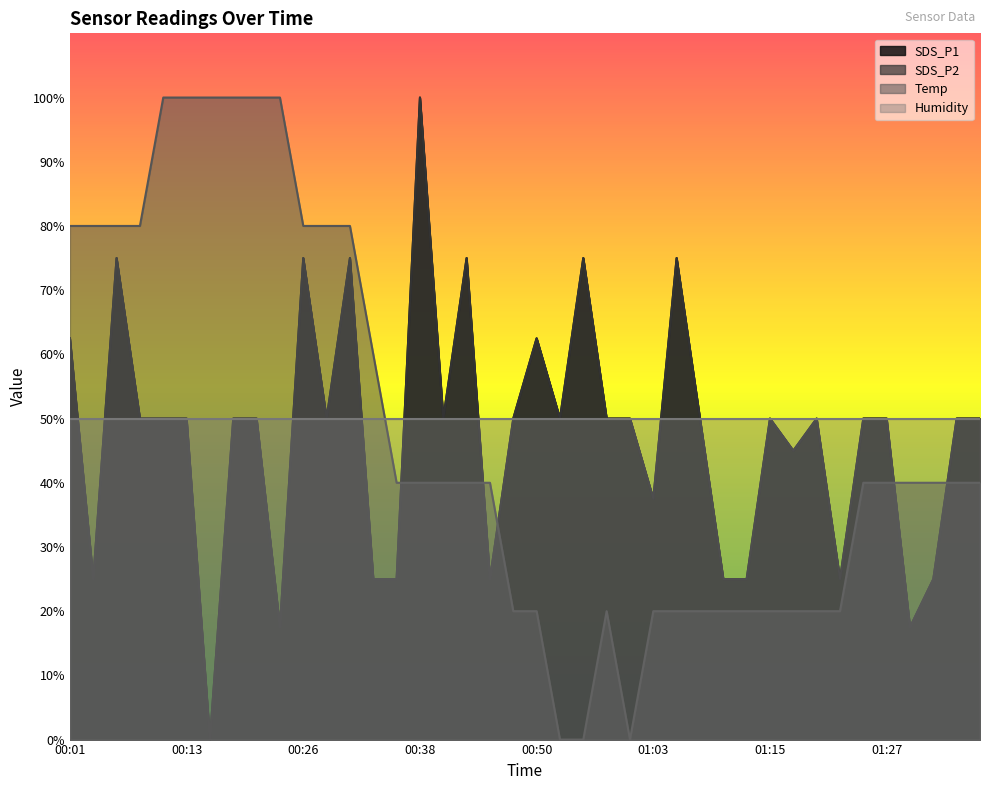

What is the sum of the SDS_P1 values at 01:08 and 01:30?

67.5